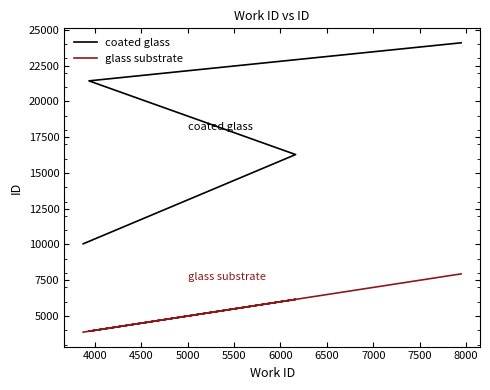

Is this an area chart (filled region under the line)?

No